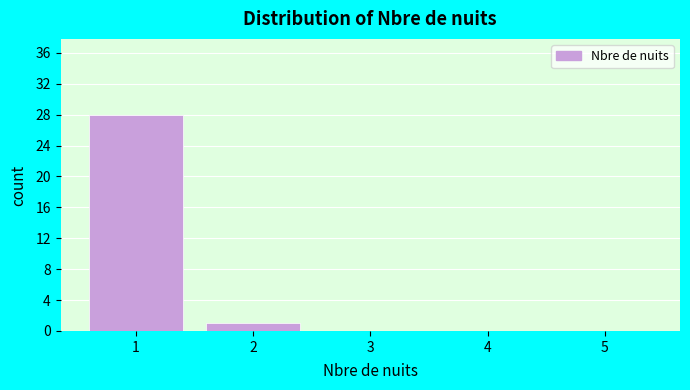

Reading left to right, list all the values displayed in this chart.

1=28	2=1	3=0	4=0	5=0